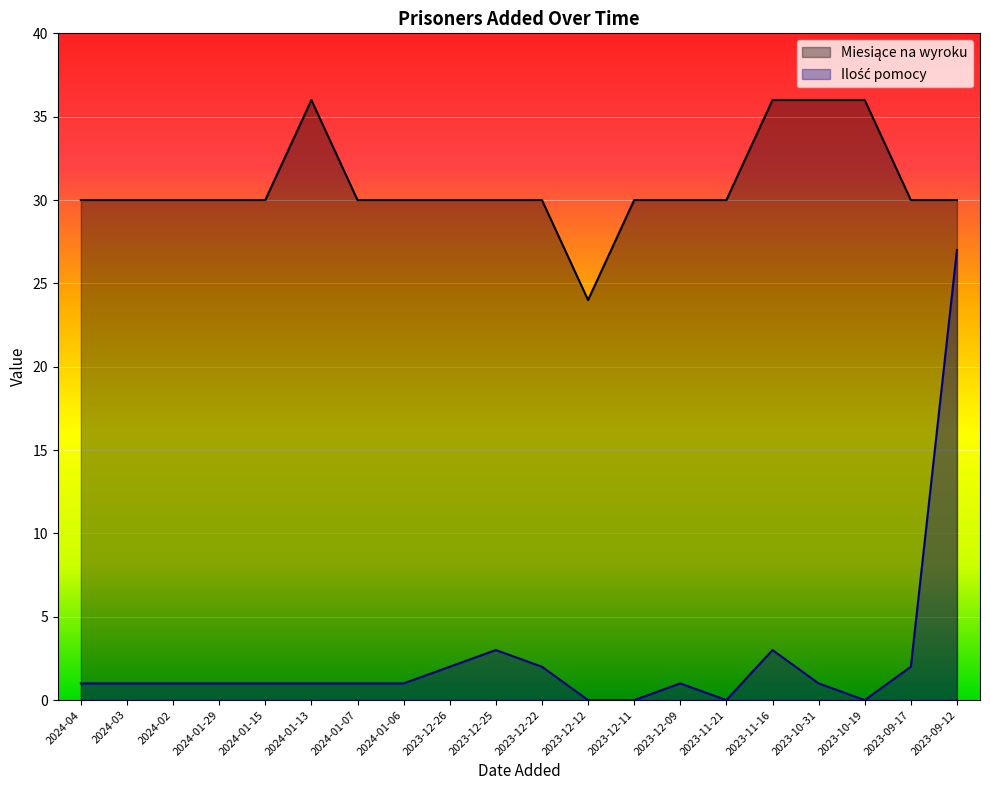

Which category has the highest value across all series?

2024-01-13